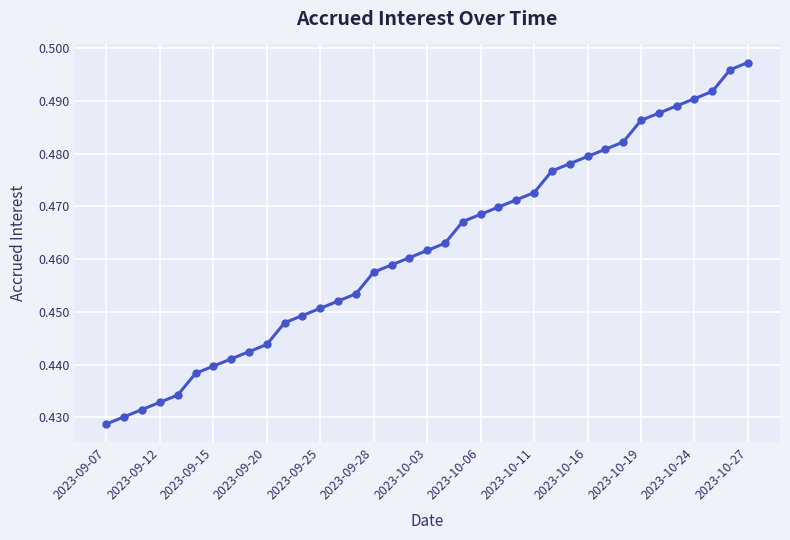

How many values are between 0 and 1?

37